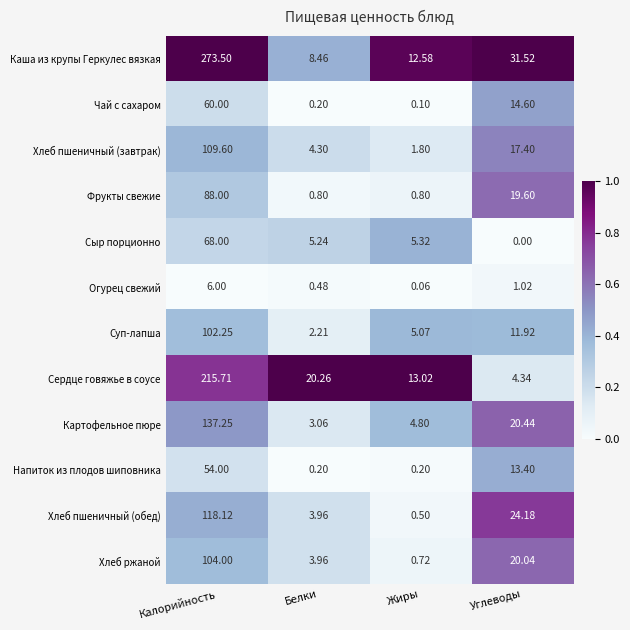

At how many categories does at least one series exceed 0?

4